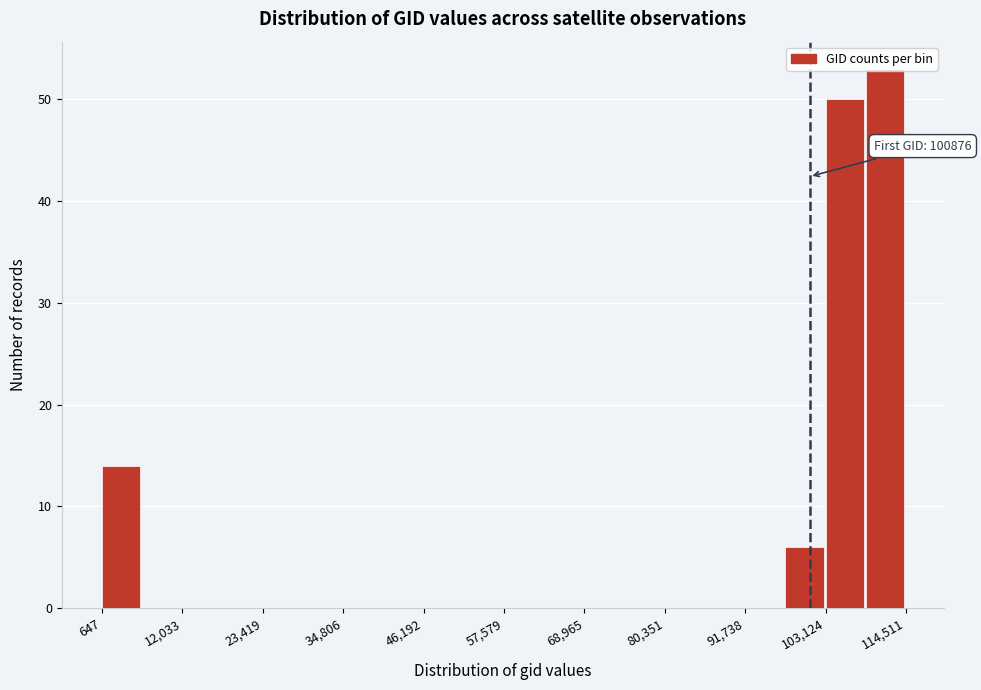

Read against the x-axis, roughly where is the centre of the tallest bar?

112000